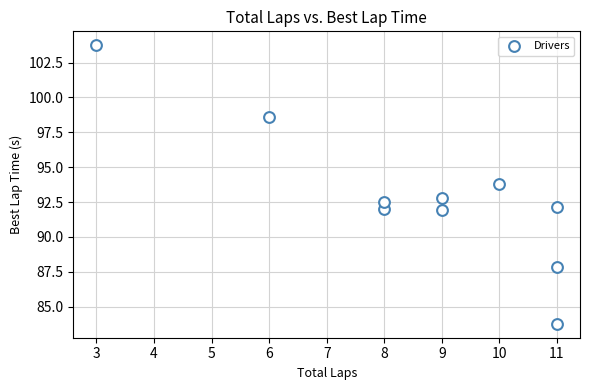

What is the average X value?

8.6